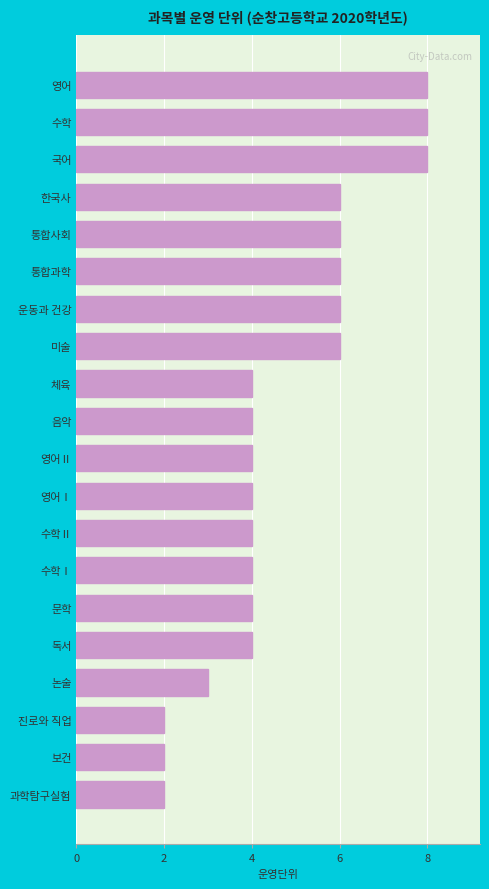

What position from the bottom is 문학?

6